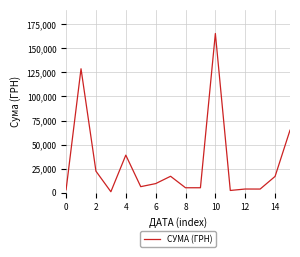

What is the smallest value displayed?

907.9